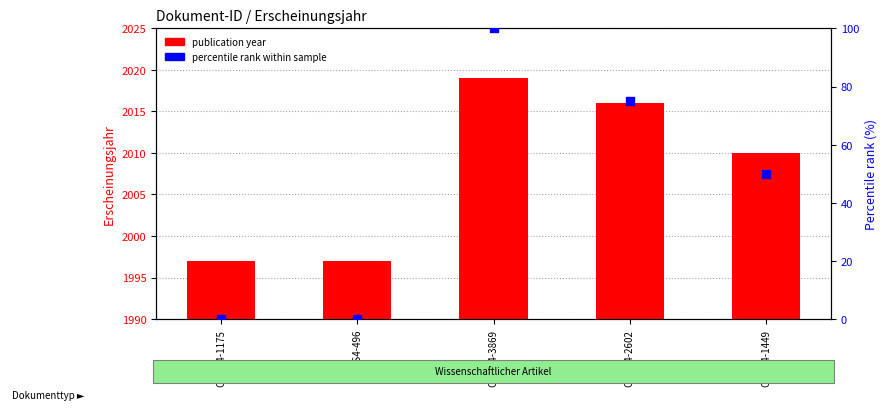

Which series has the widest spread of Y values?

percentile rank within sample